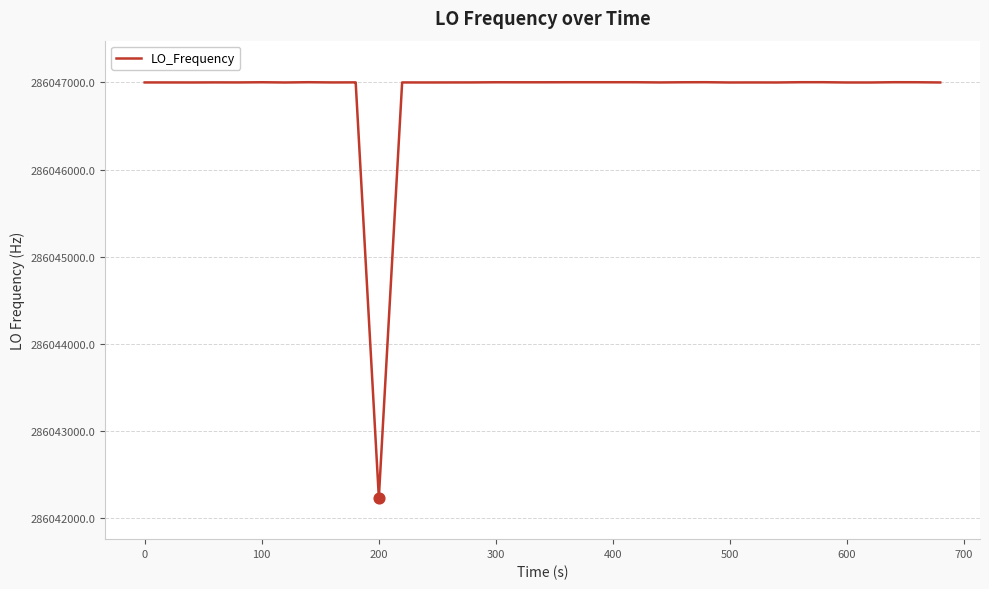

What is the maximum value shown in the chart?

286047001.2